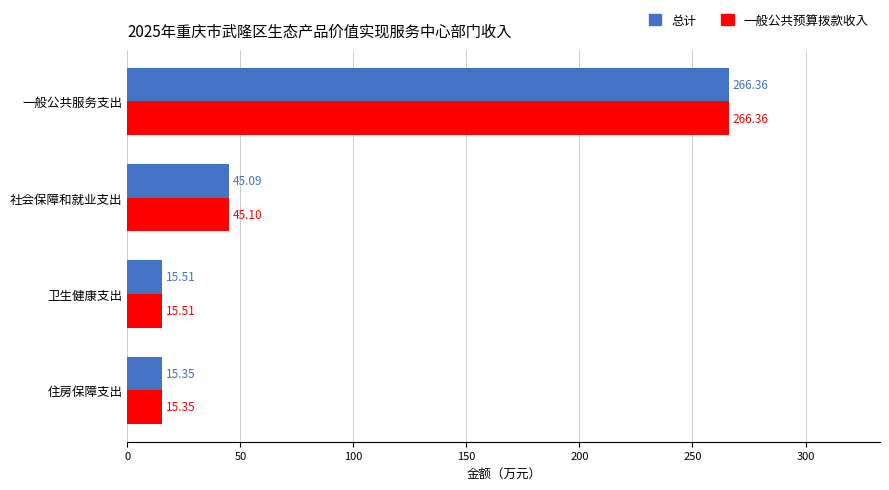

What is the highest value of the 总计 series?

266.4